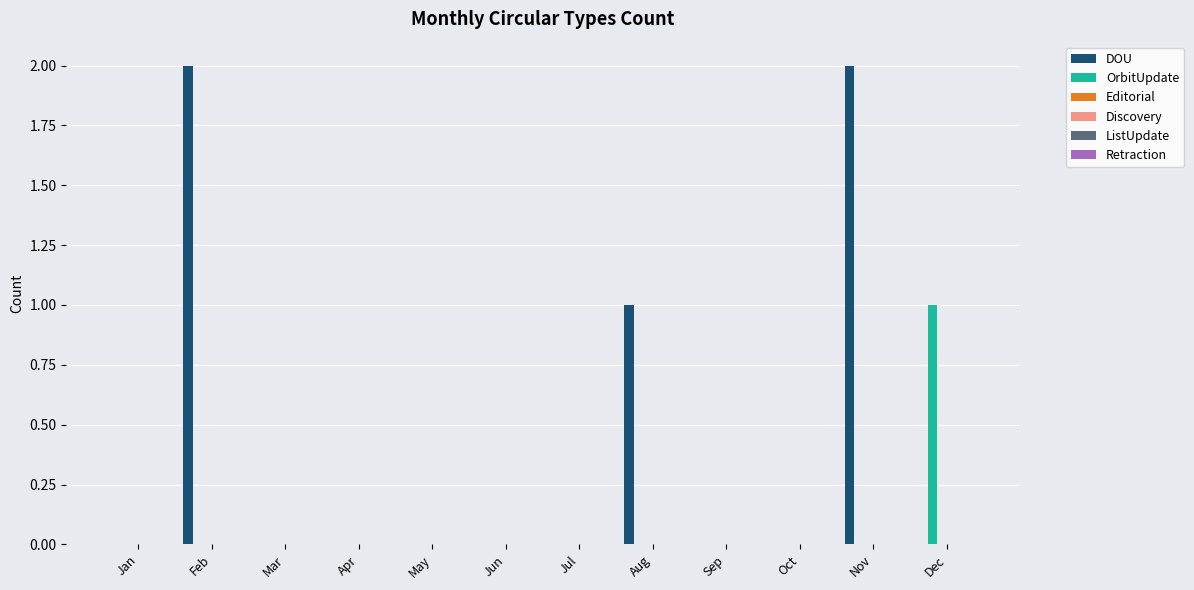

What is the sum of all DOU values?

5